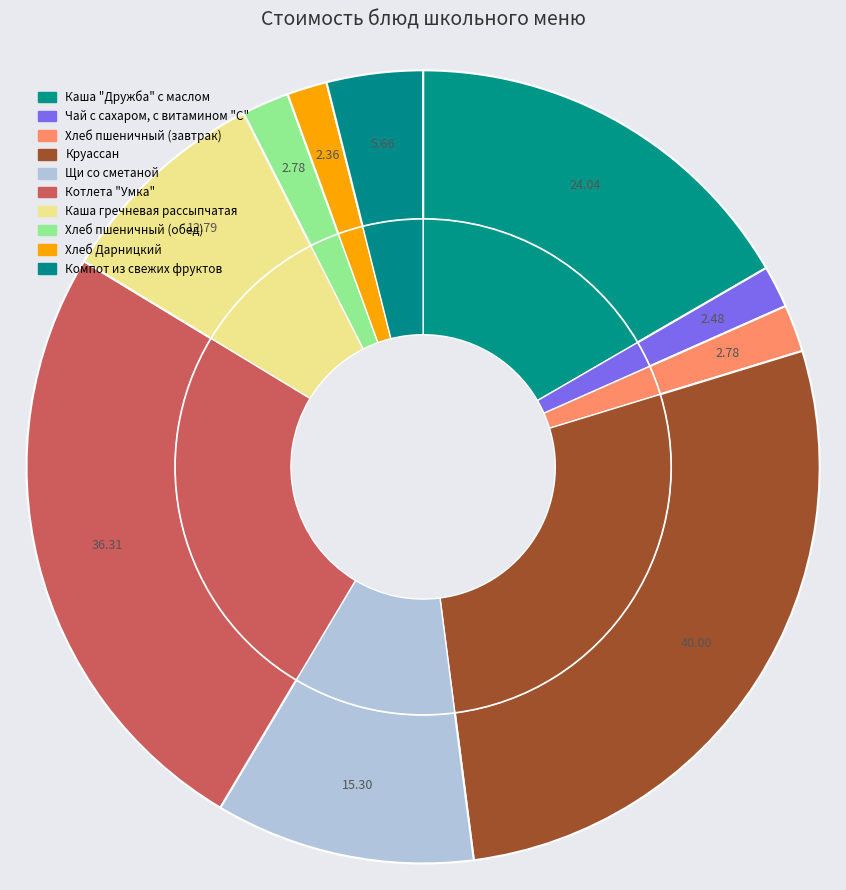

To the nearest percent, what is the average slice percentage?

10%